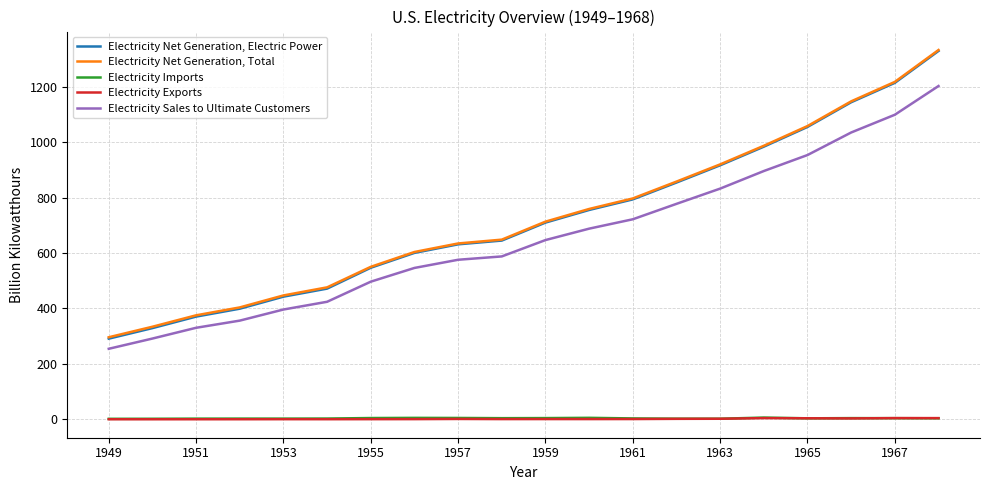

What is the highest value of the Electricity Sales to Ultimate Customers series?

1202.9